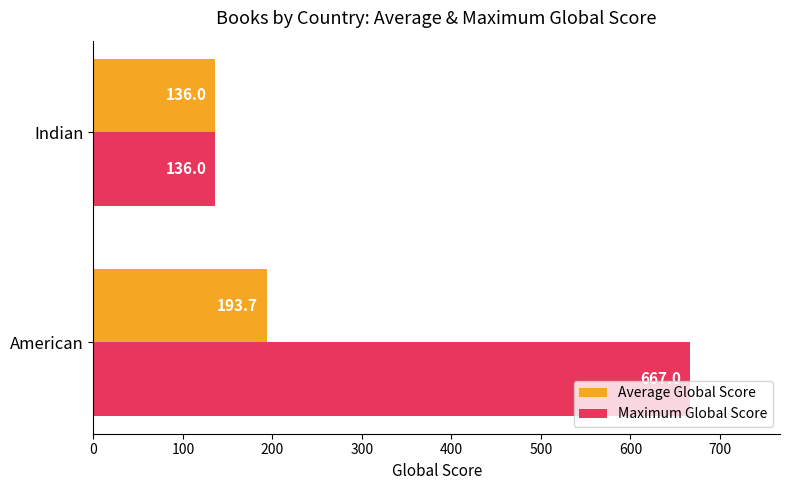

List the series in order of their peak value, lowest first.

Average Global Score, Maximum Global Score